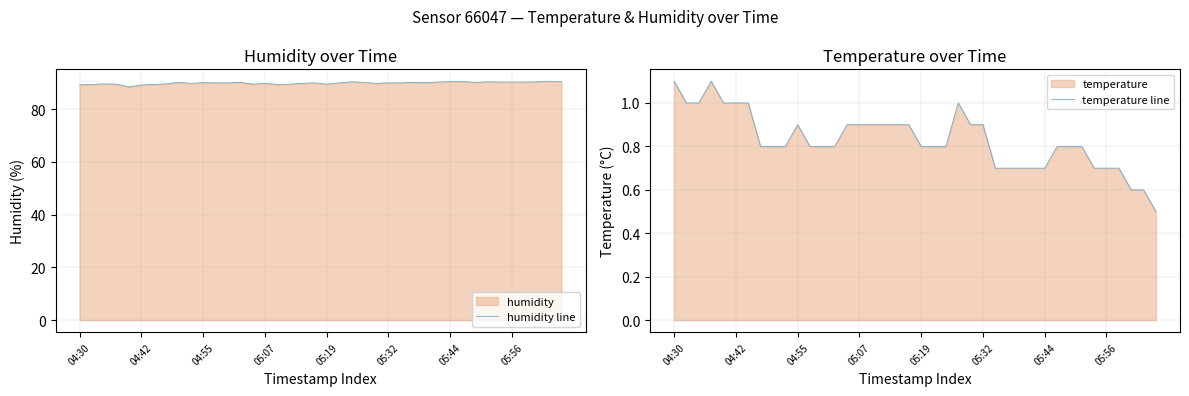

At how many categories does at least one series exceed 69?

40